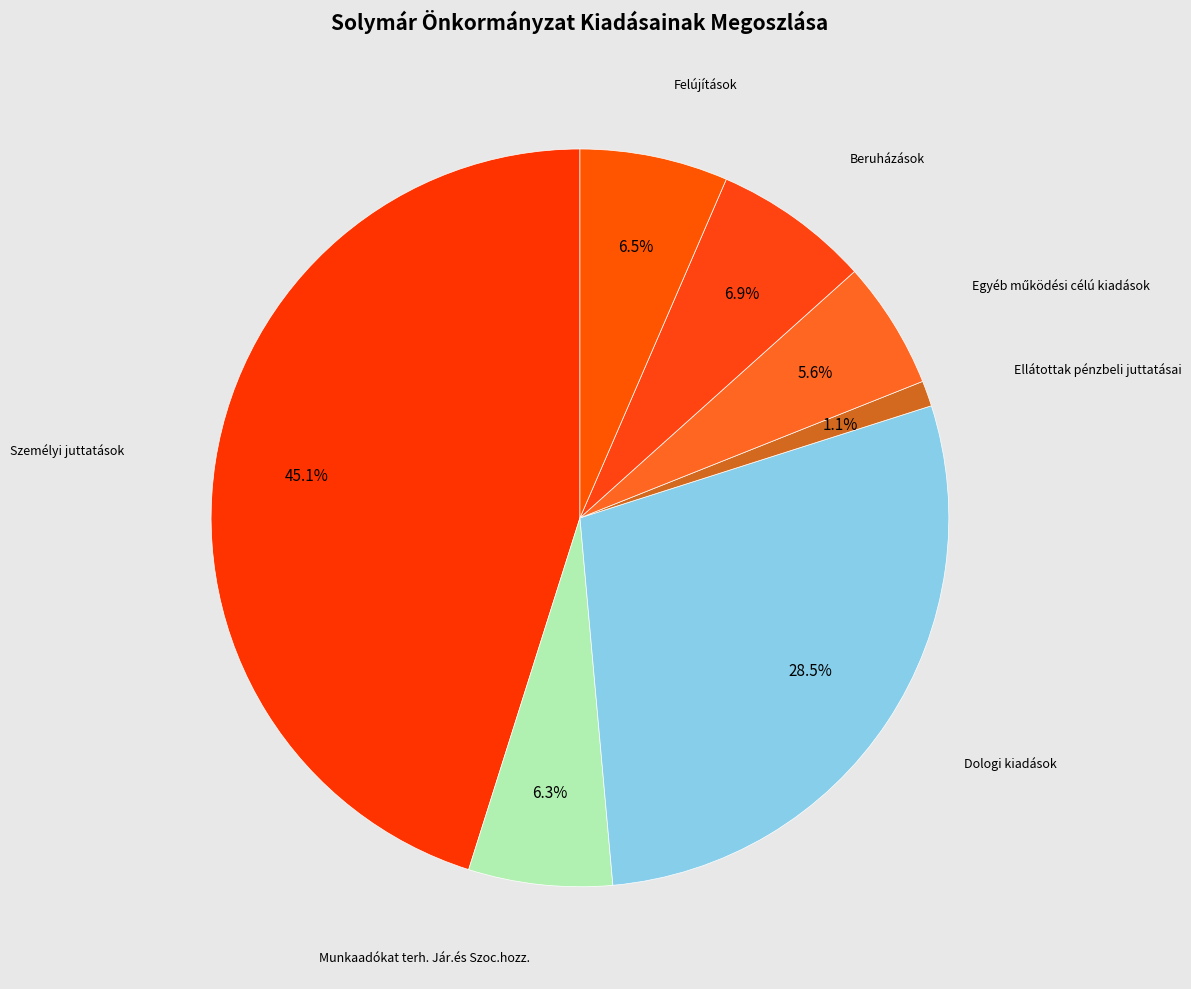

Which slice is the largest?

Személyi juttatások